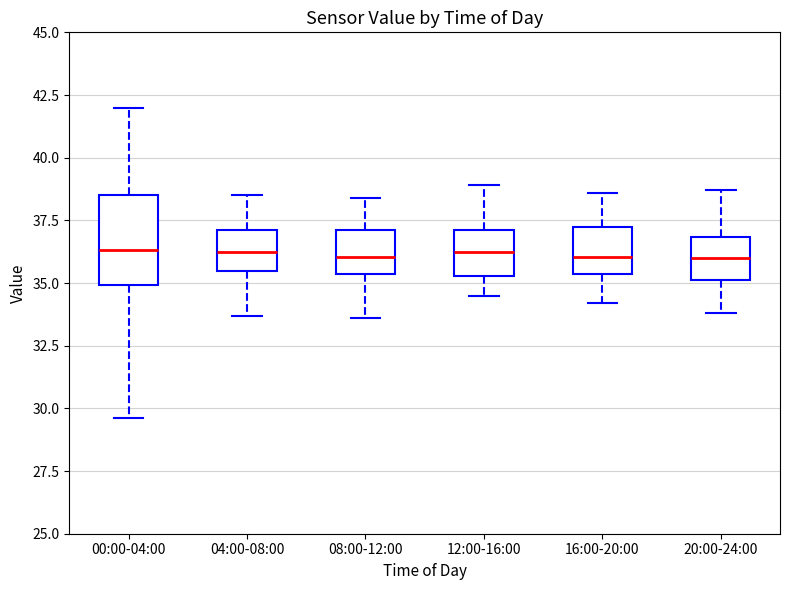

Comparing the boxes themselves (not the whiskers), which one is the tallest?

00:00-04:00